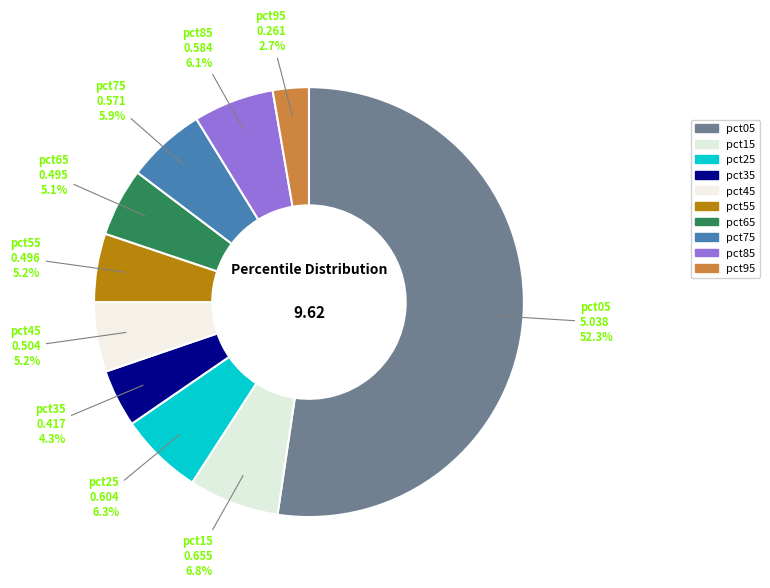

True or false: pct45 accounts for 1% of the total.

False